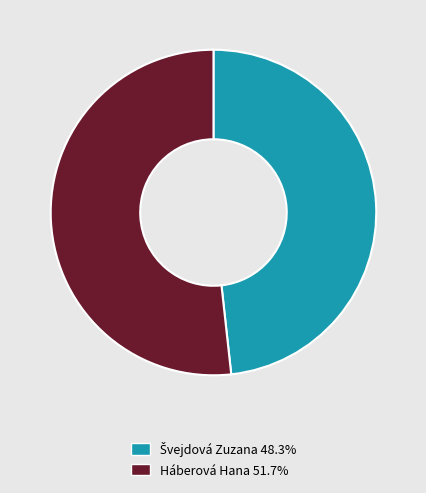

Is there any slice that represents more than half of the pie?

Yes